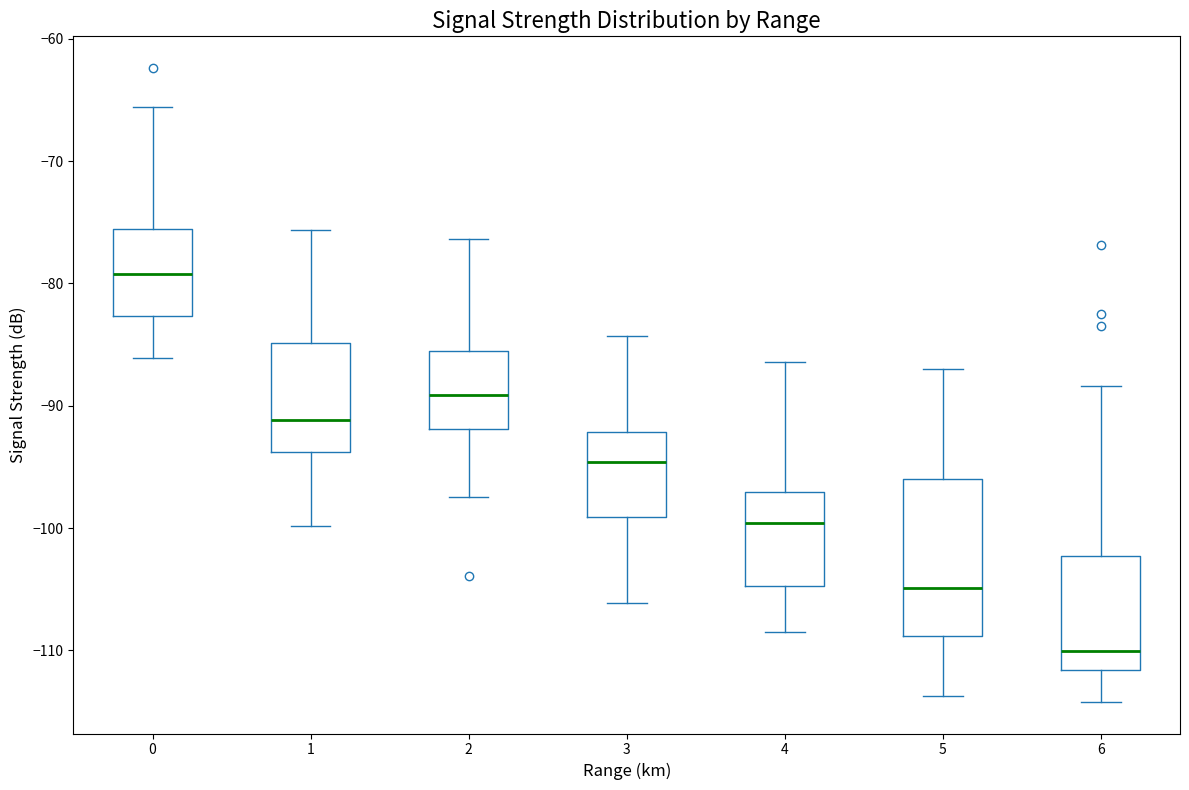

Reading left to right, transcribe this box plot: for each box, give where its median line is, the range the box spans, and where its two whiskers end, as read against the y-axis. The values are not printed on the chart, so give them approximately, as read against the axis.

0: median -79, box -83 to -76, whiskers -86 to -66
1: median -91, box -94 to -85, whiskers -100 to -76
2: median -89, box -92 to -86, whiskers -97 to -76
3: median -95, box -99 to -92, whiskers -106 to -84
4: median -100, box -105 to -97, whiskers -108 to -86
5: median -105, box -109 to -96, whiskers -114 to -87
6: median -110, box -112 to -102, whiskers -114 to -88